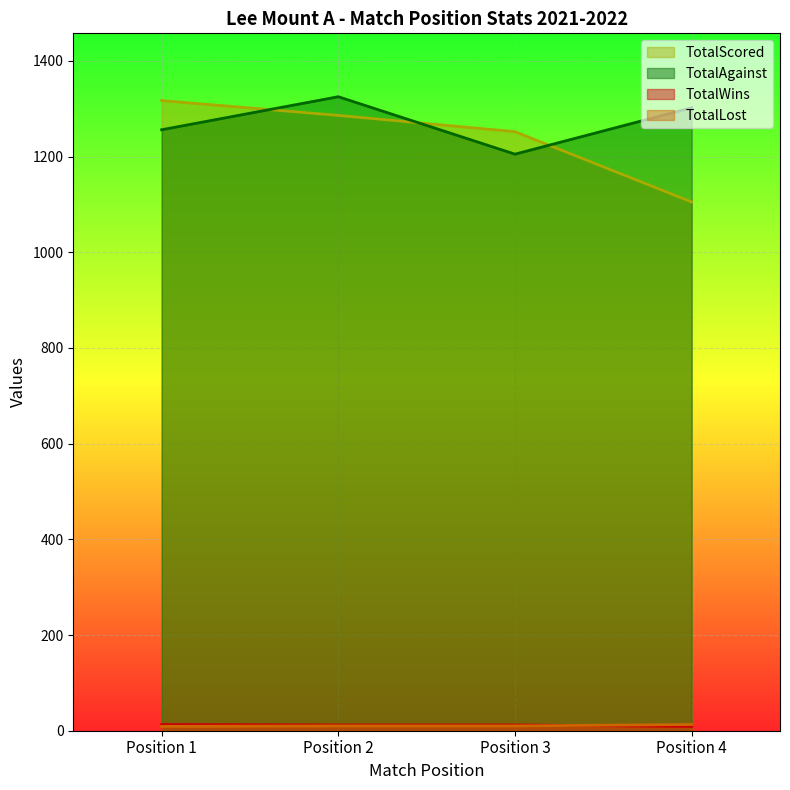

At which label is TotalAgainst closest to 1265?

Position 1